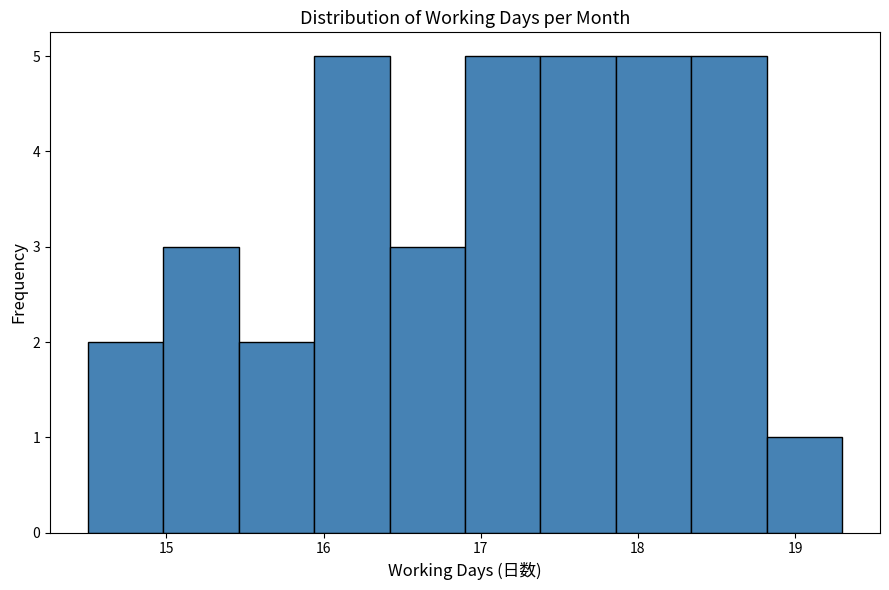

Reading left to right, list every bar in this chart as the range it spans on the x-axis followed by its height. Neither the bar edges nor the heights are printed on the chart, so give them approximately, as read against the axes.

14.50 to 14.98: 2
14.98 to 15.46: 3
15.46 to 15.94: 2
15.94 to 16.42: 5
16.42 to 16.90: 3
16.90 to 17.38: 5
17.38 to 17.86: 5
17.86 to 18.34: 5
18.34 to 18.82: 5
18.82 to 19.30: 1